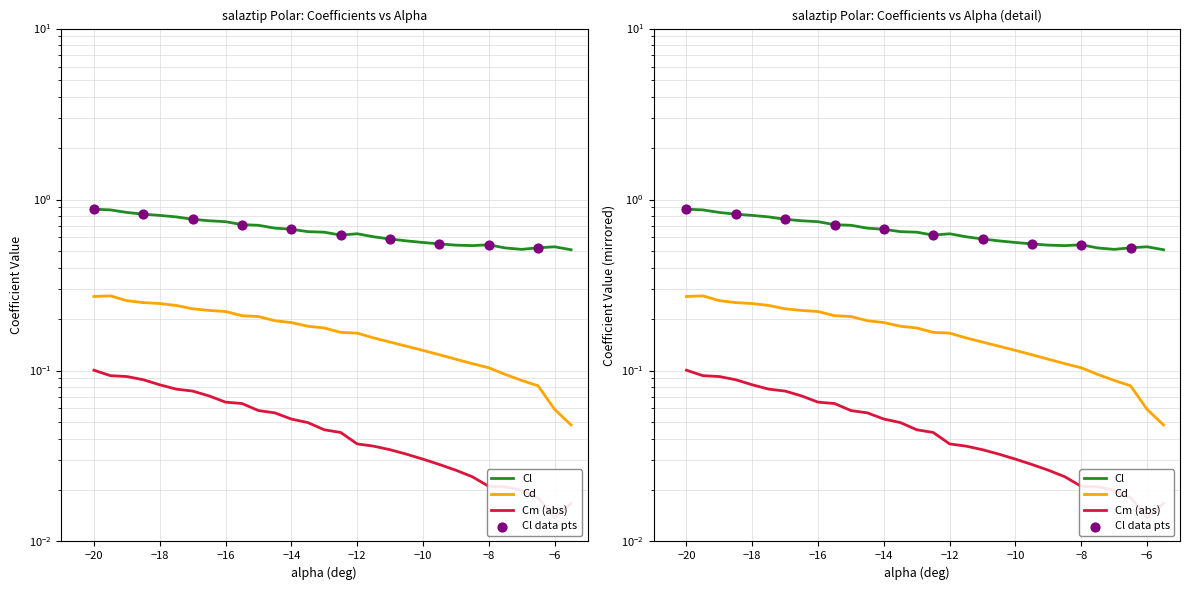

Which series has the largest Y range (max minus min)?

Cl